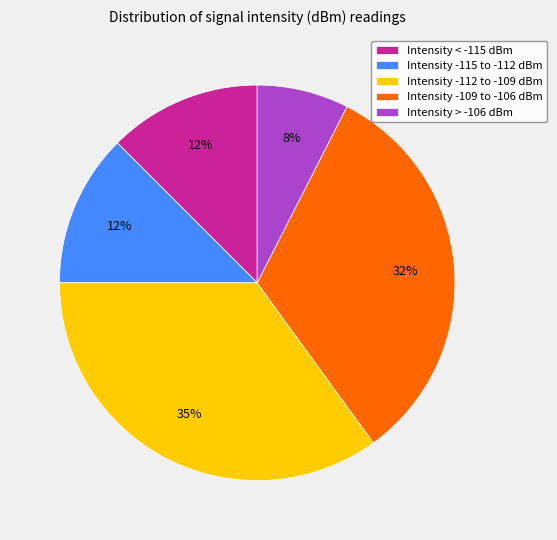

Which slice is the smallest?

Intensity > -106 dBm